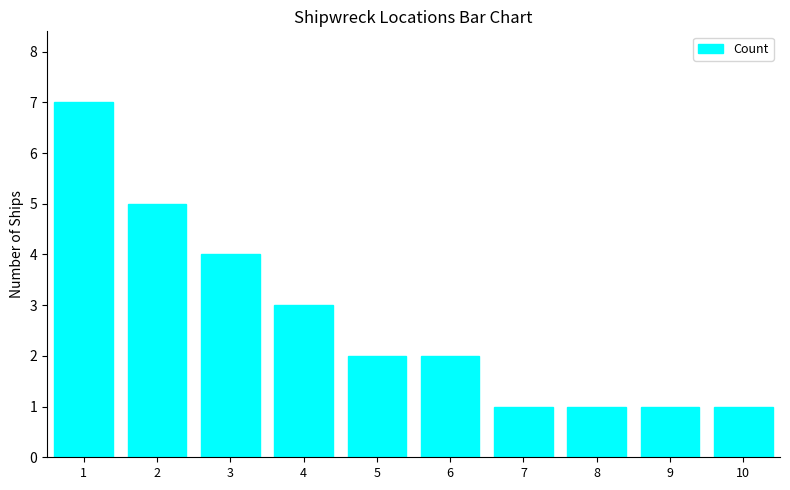

Between 9 and 3, which is larger?

3